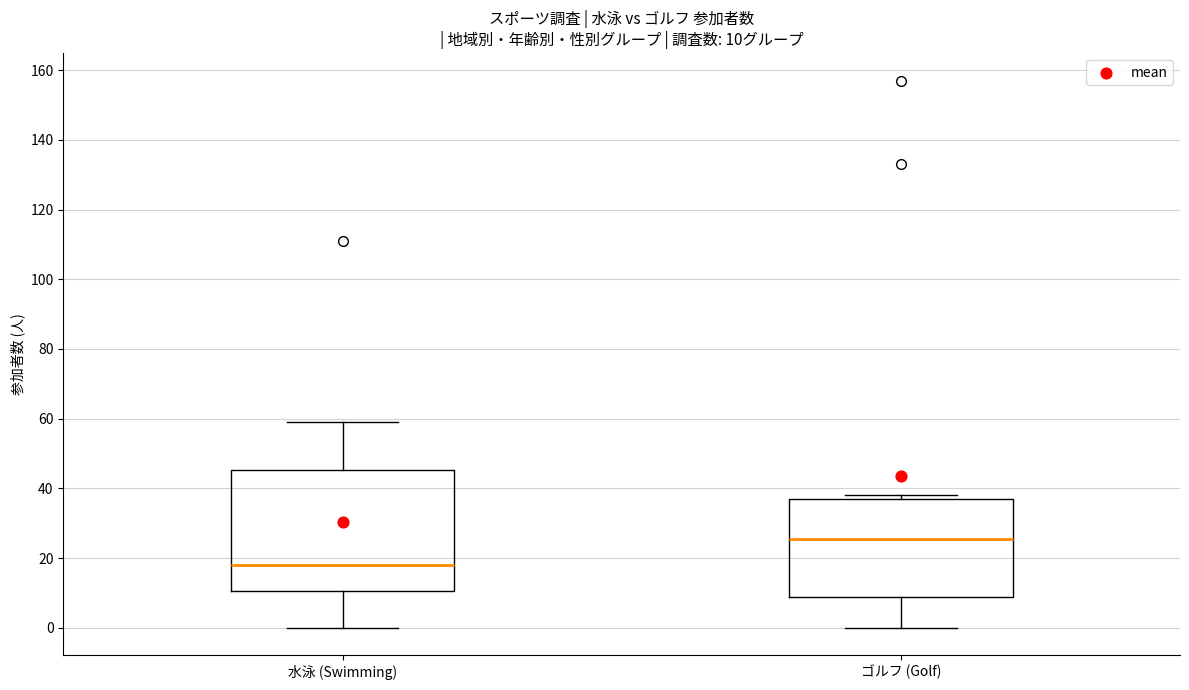

Comparing the boxes themselves (not the whiskers), which one is the tallest?

水泳 (Swimming)